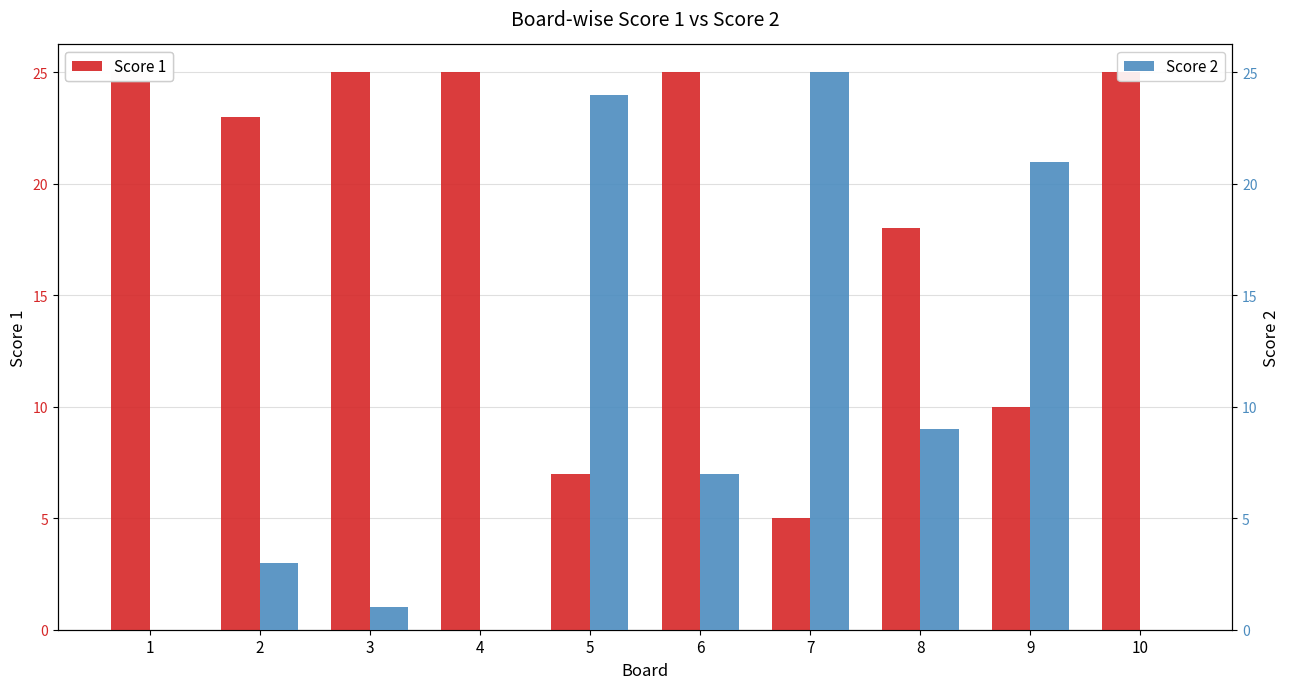

At 2, list the series in order from smallest to largest.

Score 2, Score 1